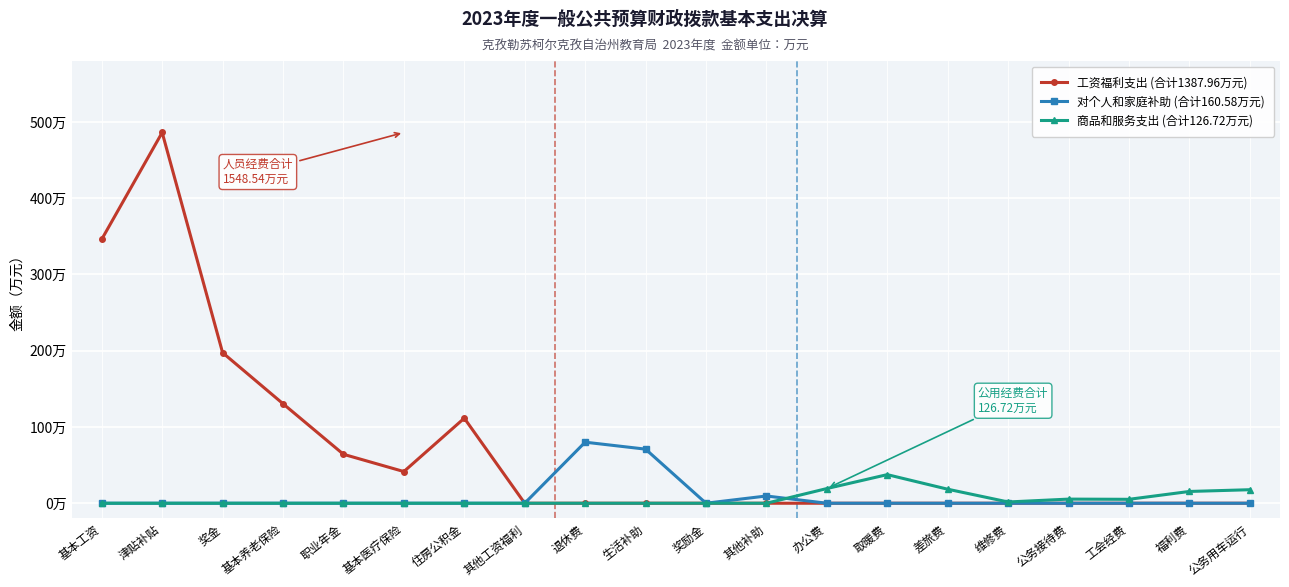

Which category has the lowest value across all series?

其他工资福利